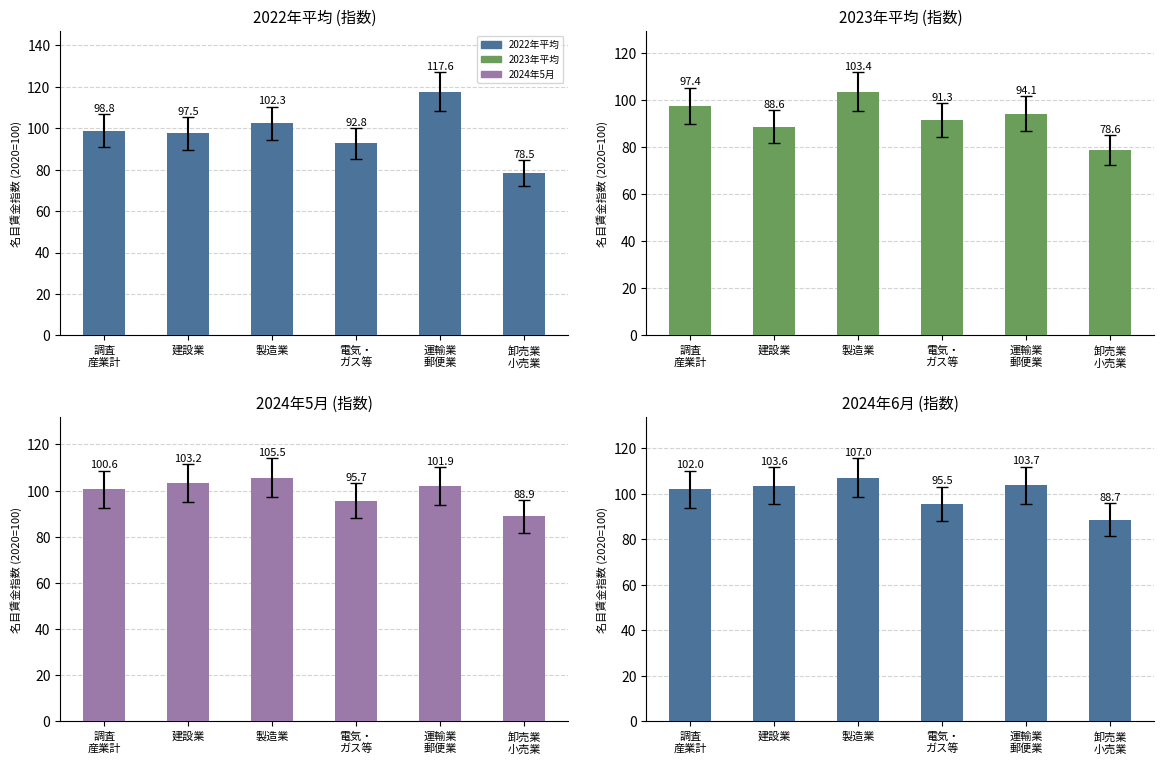

How many values in the 2022年平均 (指数) series are below 98?

3